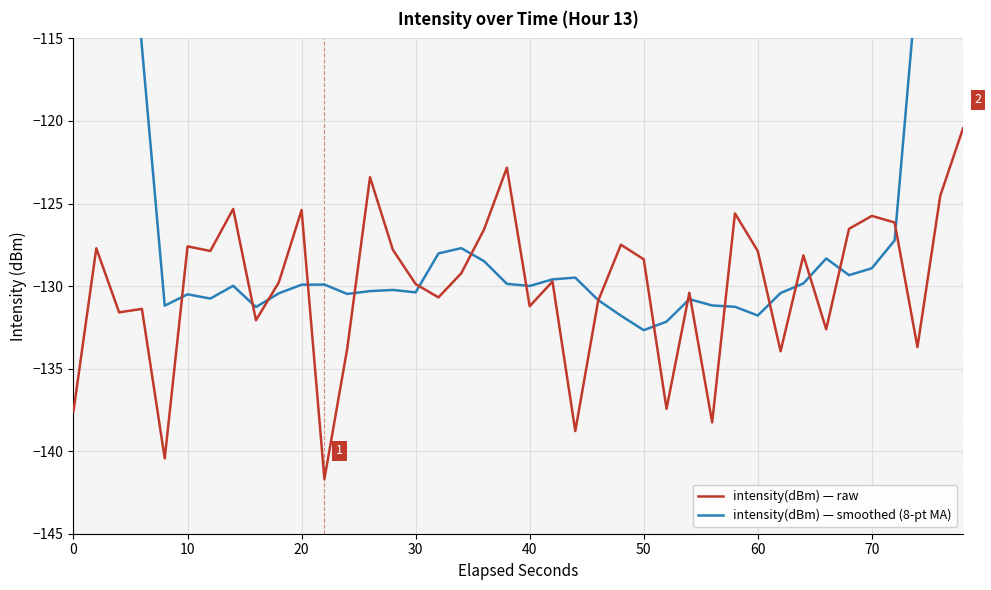

What is the average value of the intensity(dBm) — raw series?

-130.0